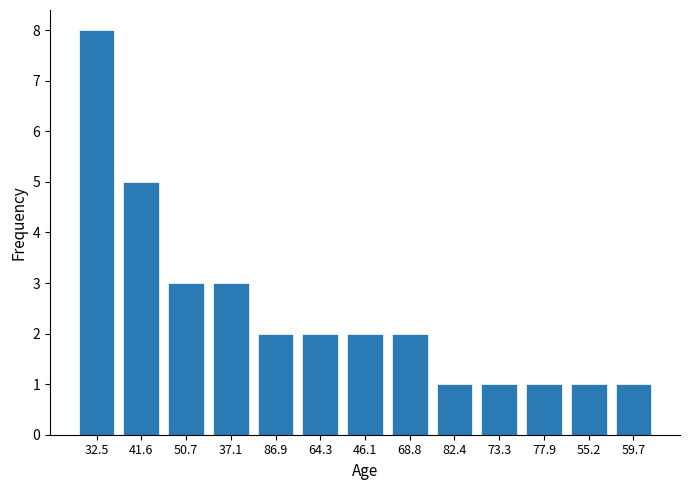

Reading right to left, extract all data points from this chart.

1	1	1	1	1	2	2	2	2	3	3	5	8